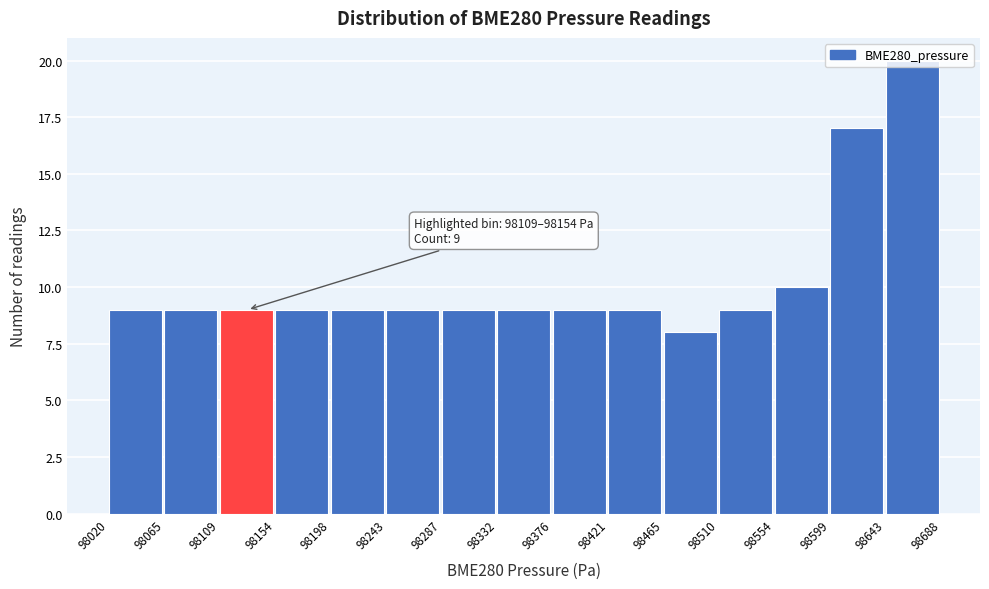

Over which range of the x-axis is the bar tallest?

98643 to 98688